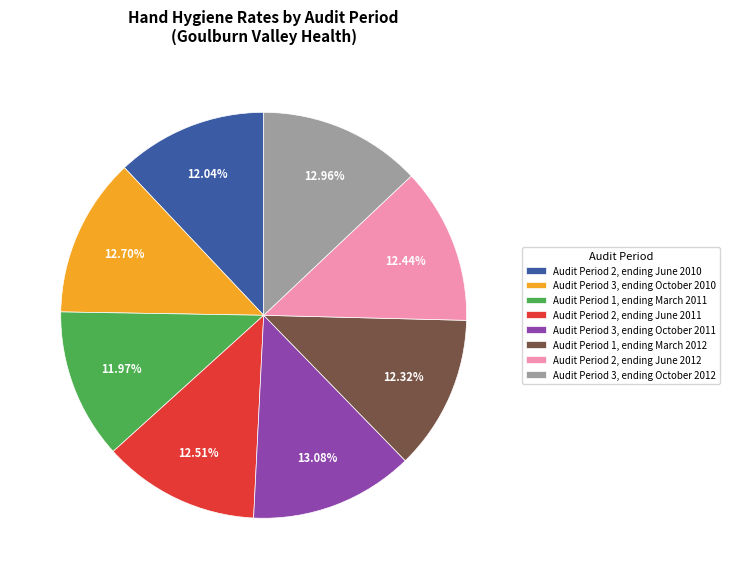

Approximately how many times larger is the value at Audit Period 2, ending June 2012 compared to Audit Period 2, ending June 2010?

1.0